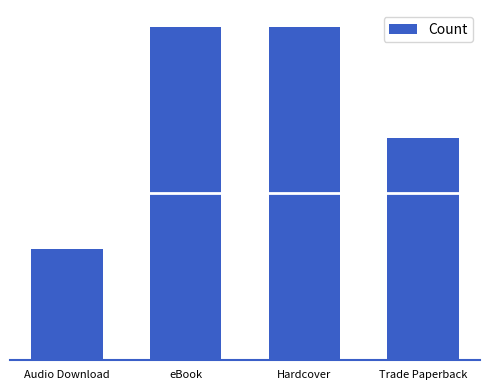

Approximately how many times larger is the value at Hardcover compared to Trade Paperback?

1.5